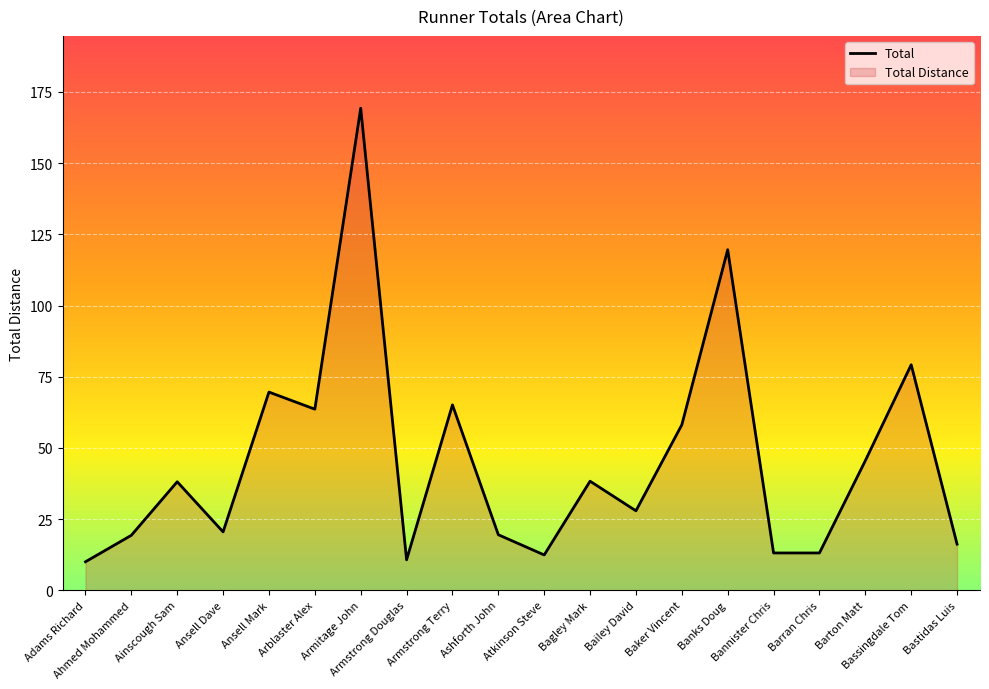

True or false: the data has more than 1 interior local peaks.

True